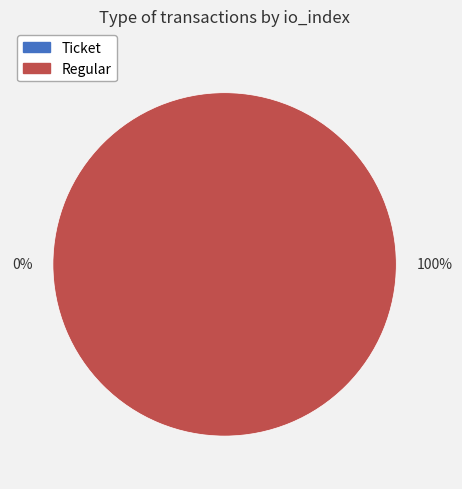

Which slice is the smallest?

Ticket (io_index=0)